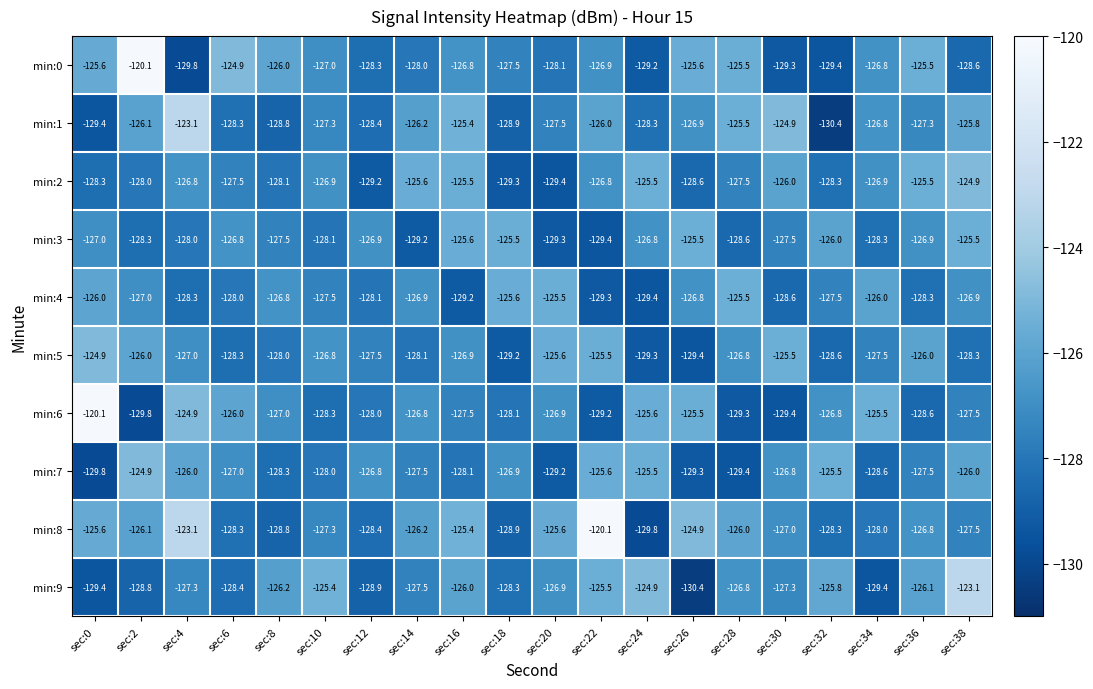

At which label does min:2 first exceed -126?

sec:14